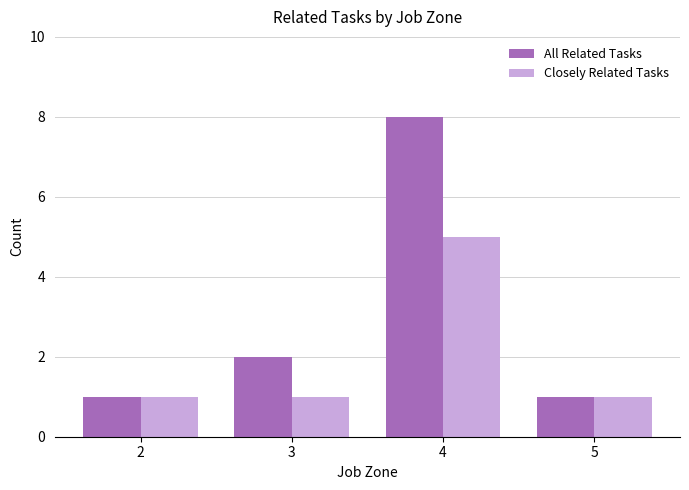

What is the highest value of the Closely Related Tasks series?

5